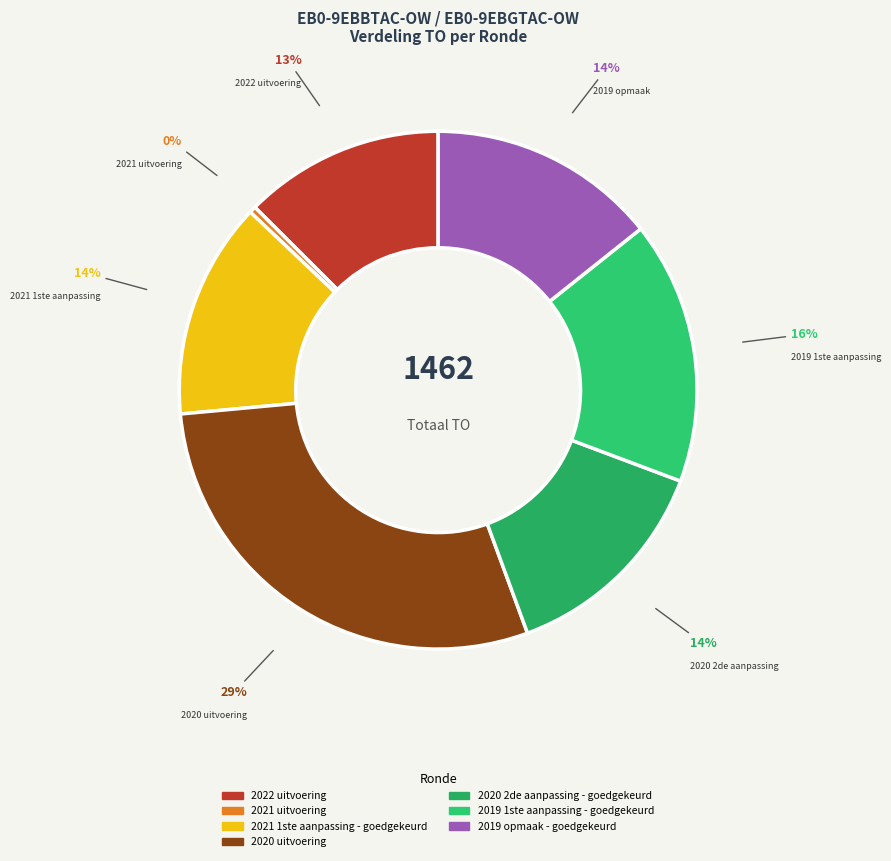

Count the number of slices in the pie.

7